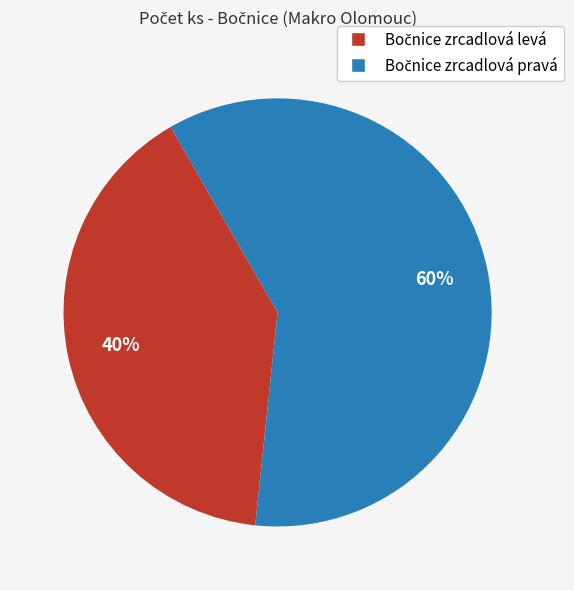

Does any single category account for the majority?

Yes